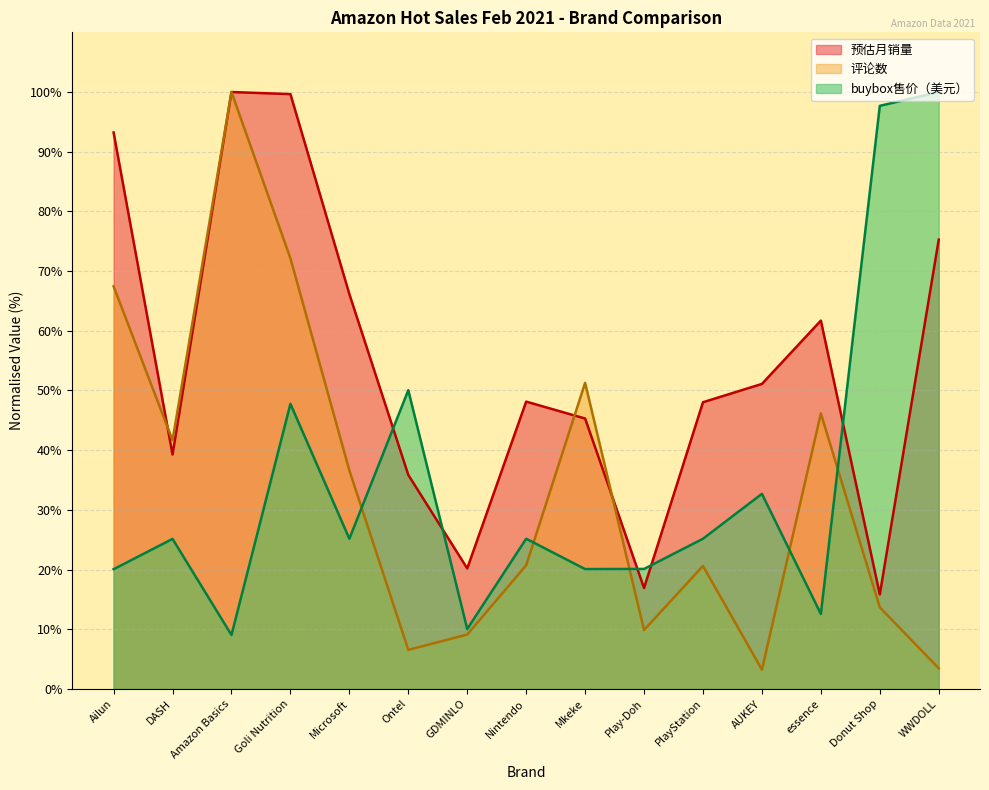

What is the value of the buybox售价（美元） point at the 13th from the left?

12.6